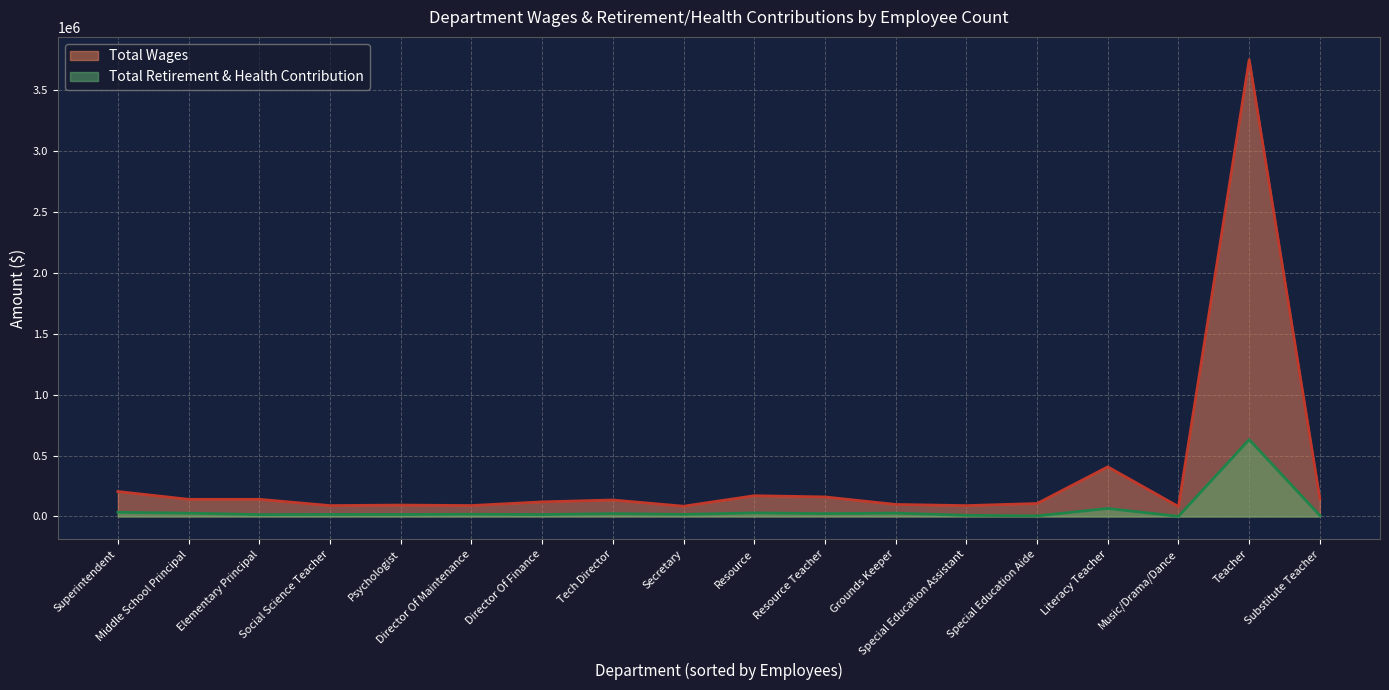

What is the total value across all series at Secretary?

101674.7